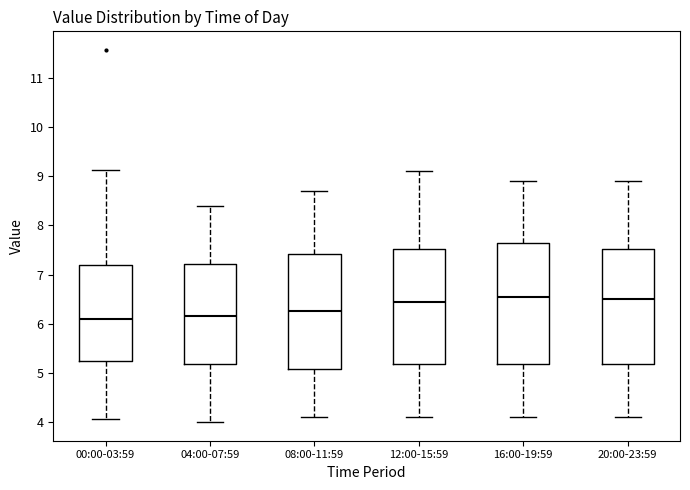

Reading left to right, transcribe this box plot: for each box, give where its median line is, the range the box spans, and where its two whiskers end, as read against the y-axis. The values are not printed on the chart, so give them approximately, as read against the axis.

00:00-03:59: median 6.1, box 5.3 to 7.2, whiskers 4.1 to 9.1
04:00-07:59: median 6.2, box 5.2 to 7.2, whiskers 4.0 to 8.4
08:00-11:59: median 6.3, box 5.1 to 7.4, whiskers 4.1 to 8.7
12:00-15:59: median 6.5, box 5.2 to 7.5, whiskers 4.1 to 9.1
16:00-19:59: median 6.6, box 5.2 to 7.7, whiskers 4.1 to 8.9
20:00-23:59: median 6.5, box 5.2 to 7.5, whiskers 4.1 to 8.9